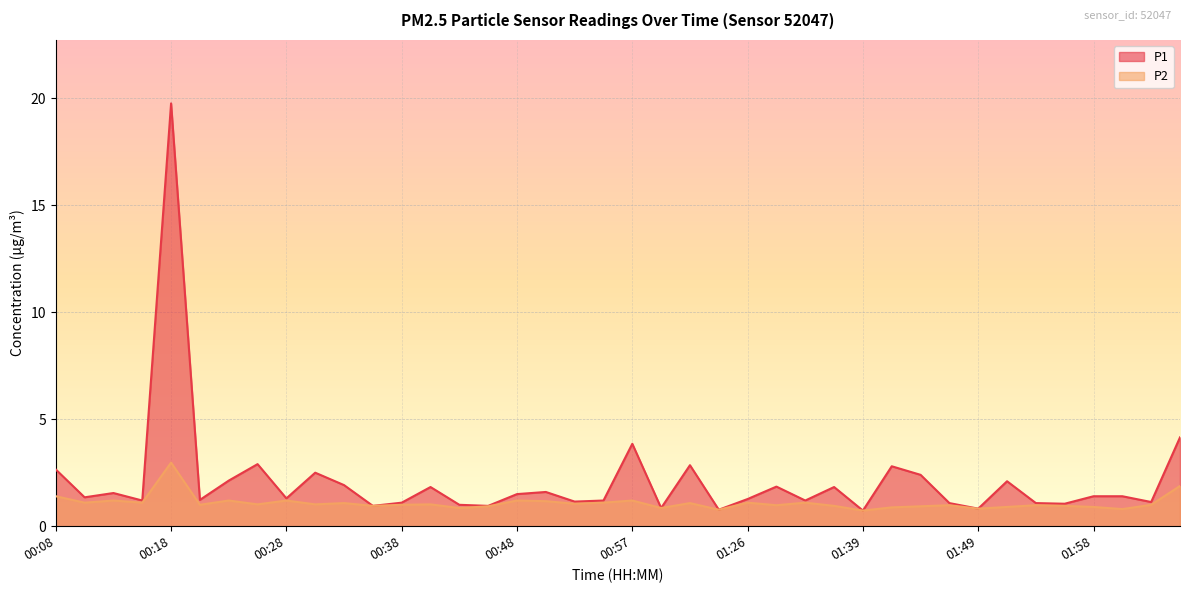

List the series in order of their overall mean, highest first.

P1, P2